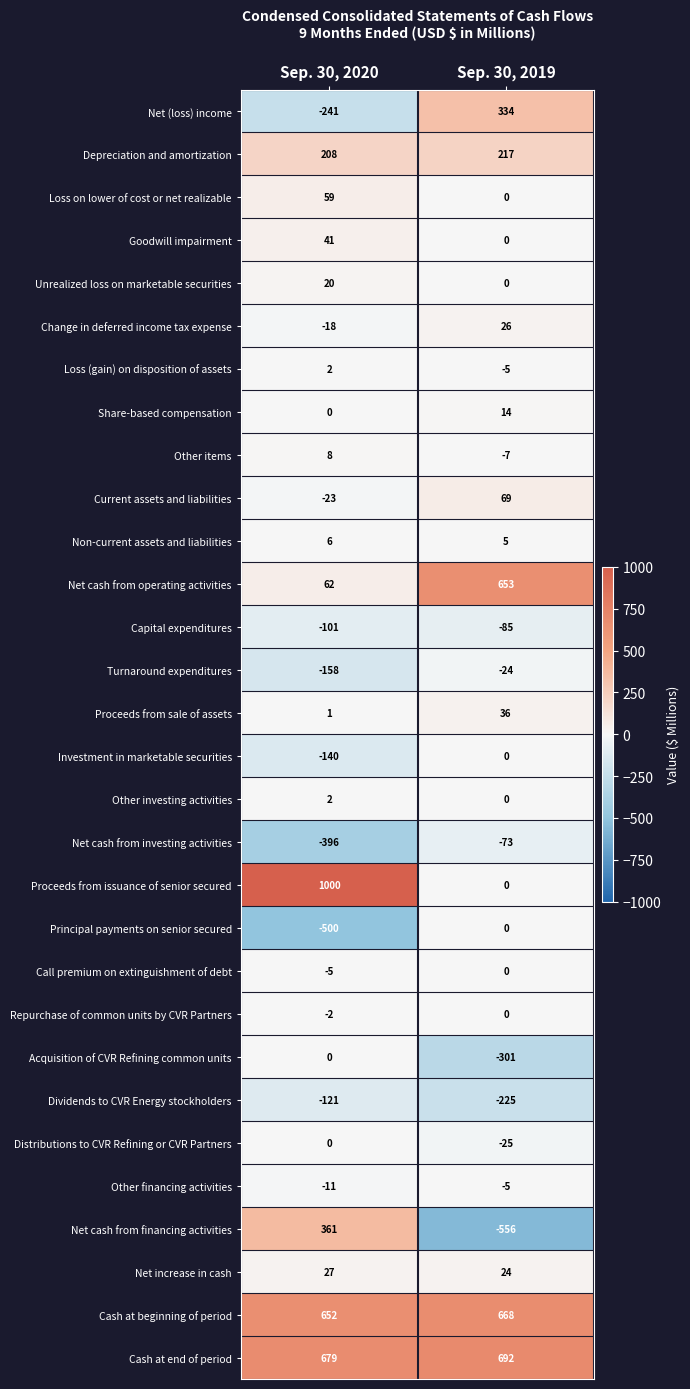

How many series are shown in this chart?

30